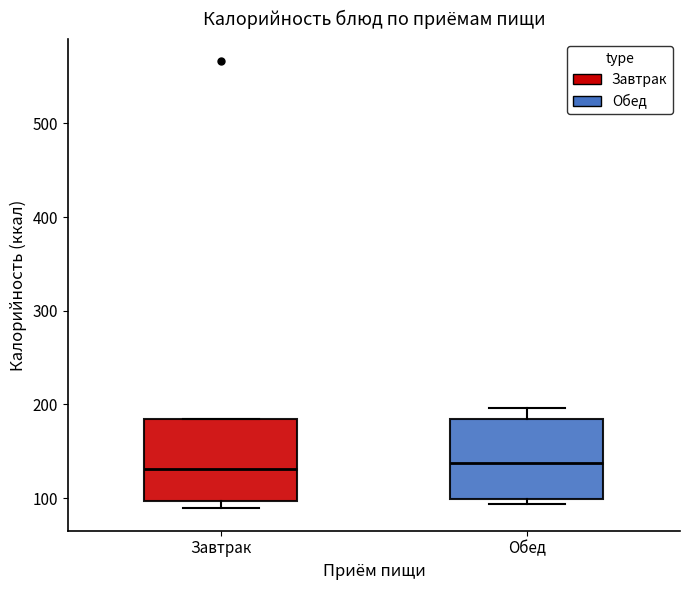

Reading left to right, read every box against the y-axis: the position of its median line, the range the box covers, and the ends of its whiskers. The values are not printed on the chart, so give them approximately, as read against the axis.

Завтрак: median 130, box 100 to 180, whiskers 90 to 180
Обед: median 140, box 100 to 180, whiskers 90 to 200